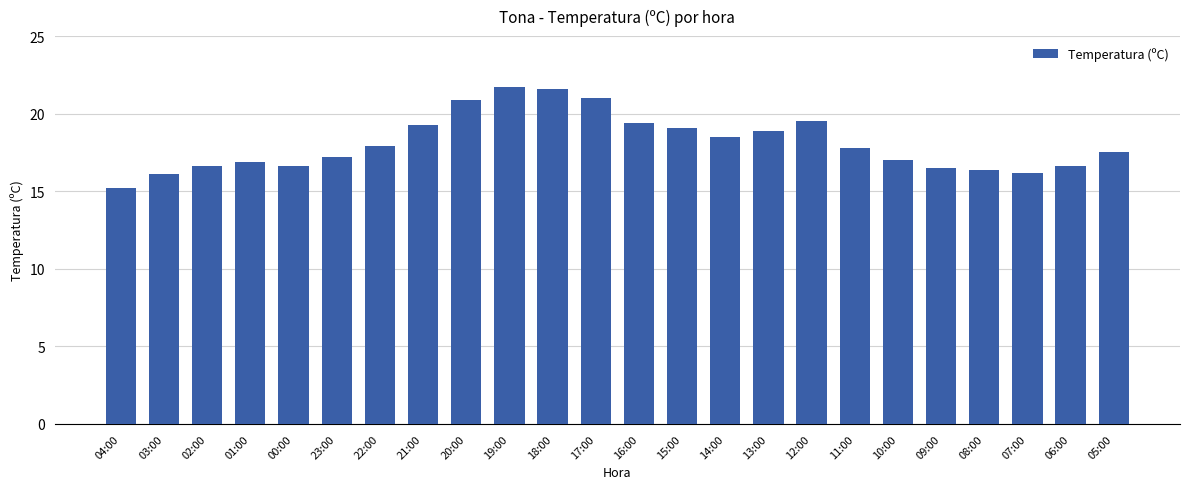

What is the difference between the maximum and minimum values?

6.5